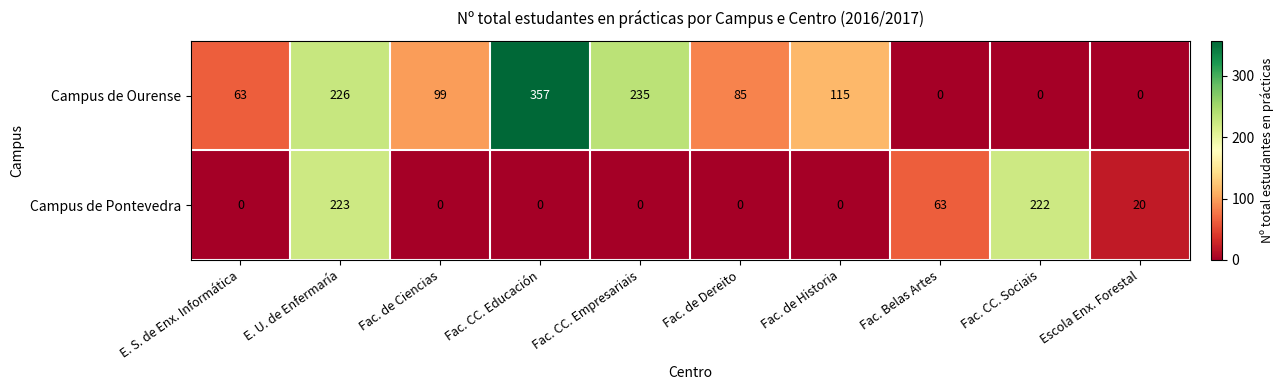

What is the sum of all Campus de Ourense values?

1180